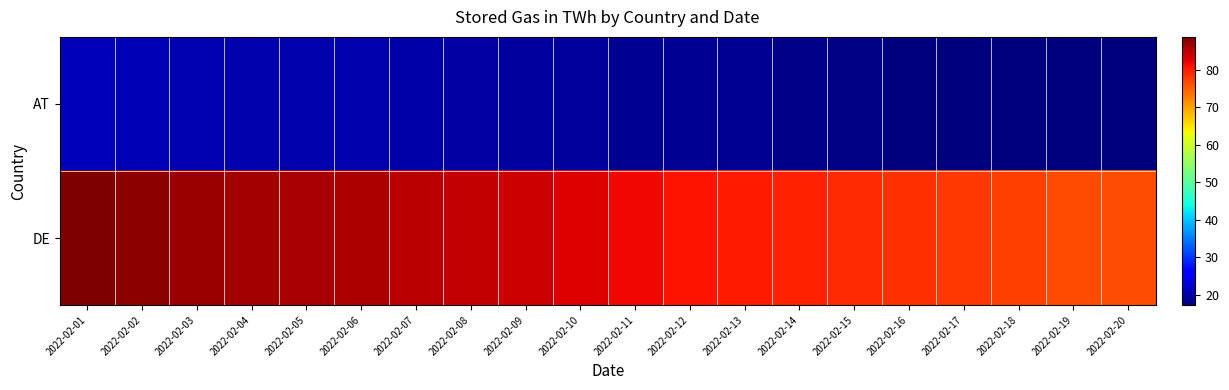

Which series changed the most between 2022-02-07 and 2022-02-11?

DE